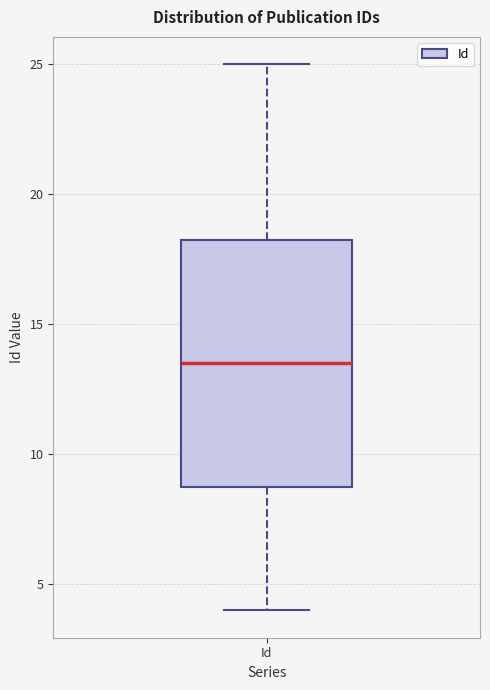

Read this box plot against the y-axis: the position of the median line, the range covered by the box, and the ends of both whiskers. The values are not printed on the chart, so give them approximately, as read against the axis.

median 13.5, box 9.0 to 18.5, whiskers 4.0 to 25.0